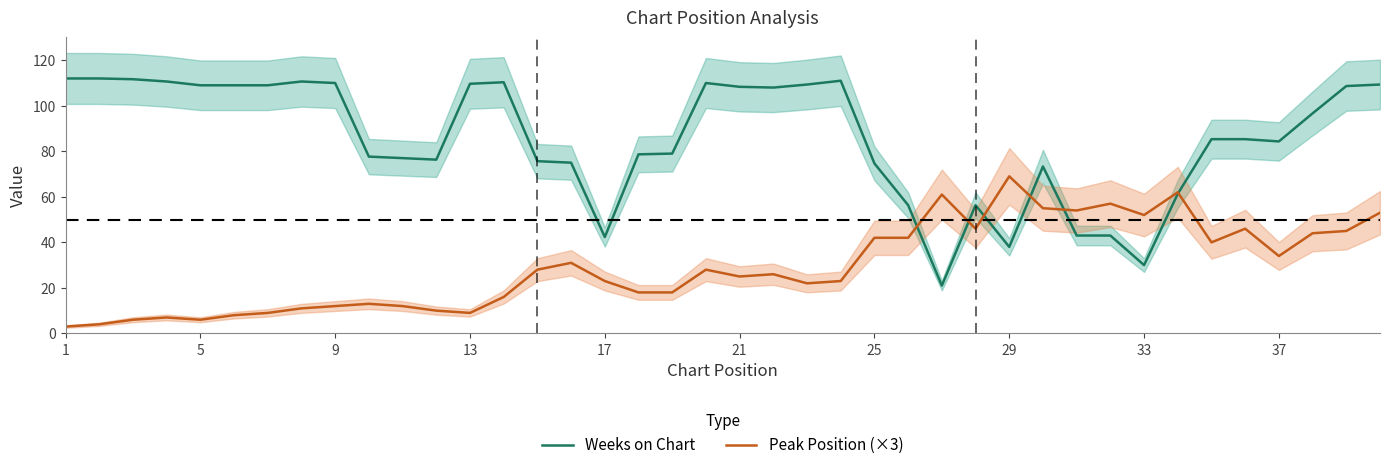

How many lines are shown in the chart?

2